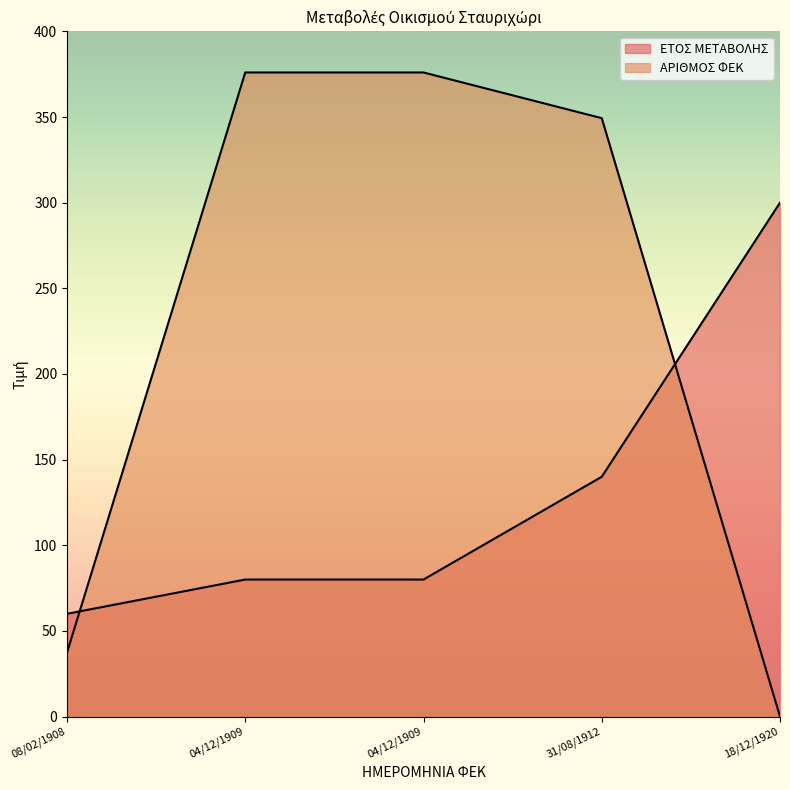

True or false: ΑΡΙΘΜΟΣ ΦΕΚ and ΕΤΟΣ ΜΕΤΑΒΟΛΗΣ cross at least once.

True